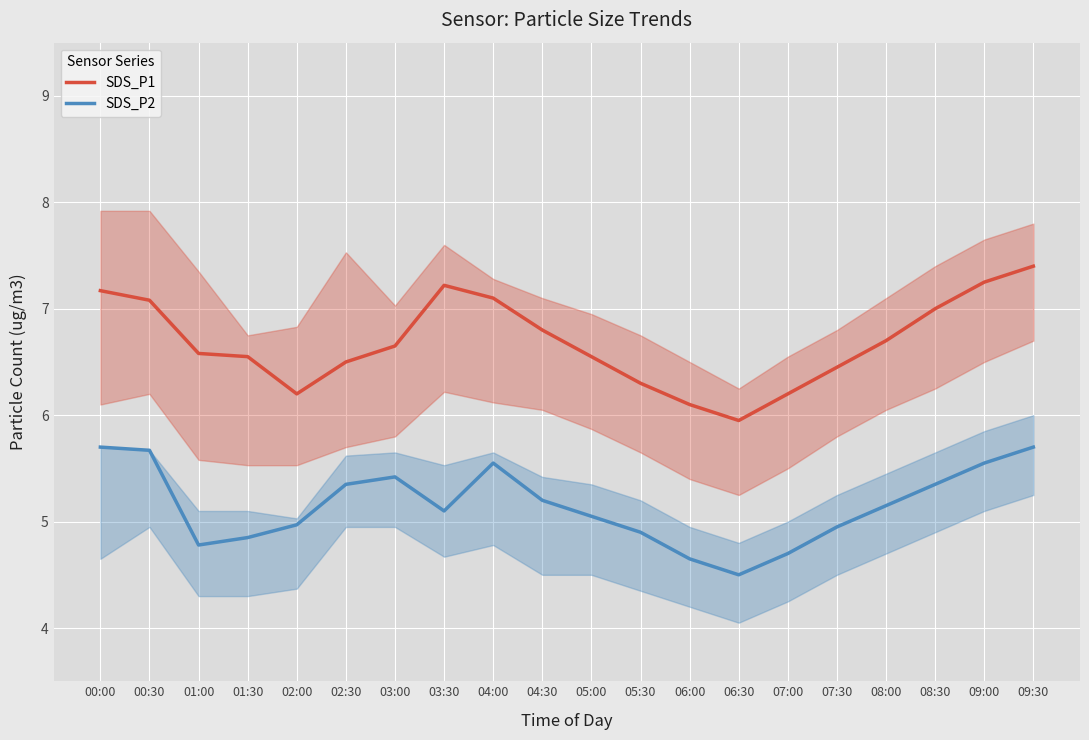

What is the lowest value of the SDS_P2 series?

4.5